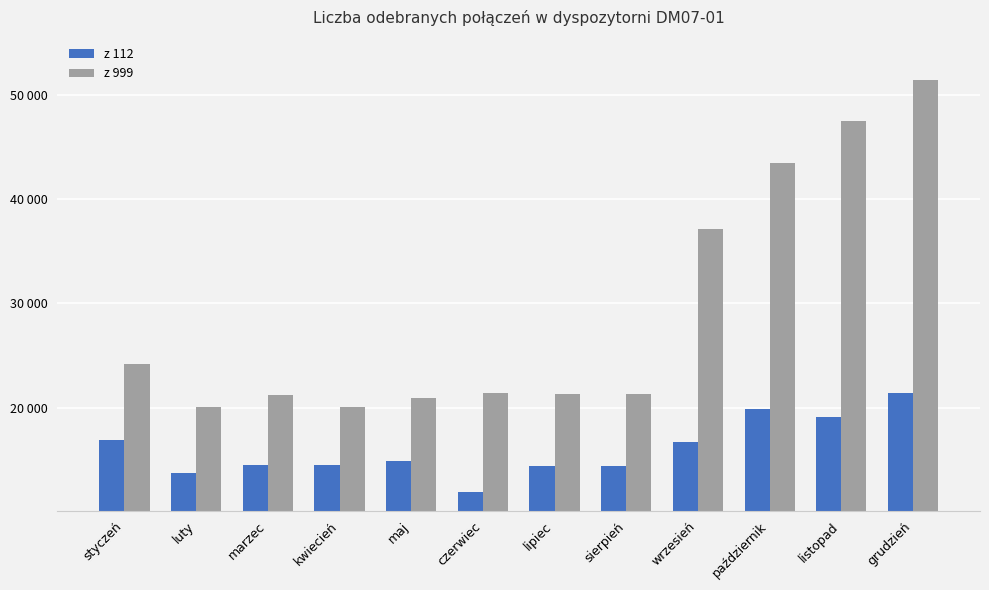

Between lipiec and wrzesień, which series saw the biggest shift?

z 999